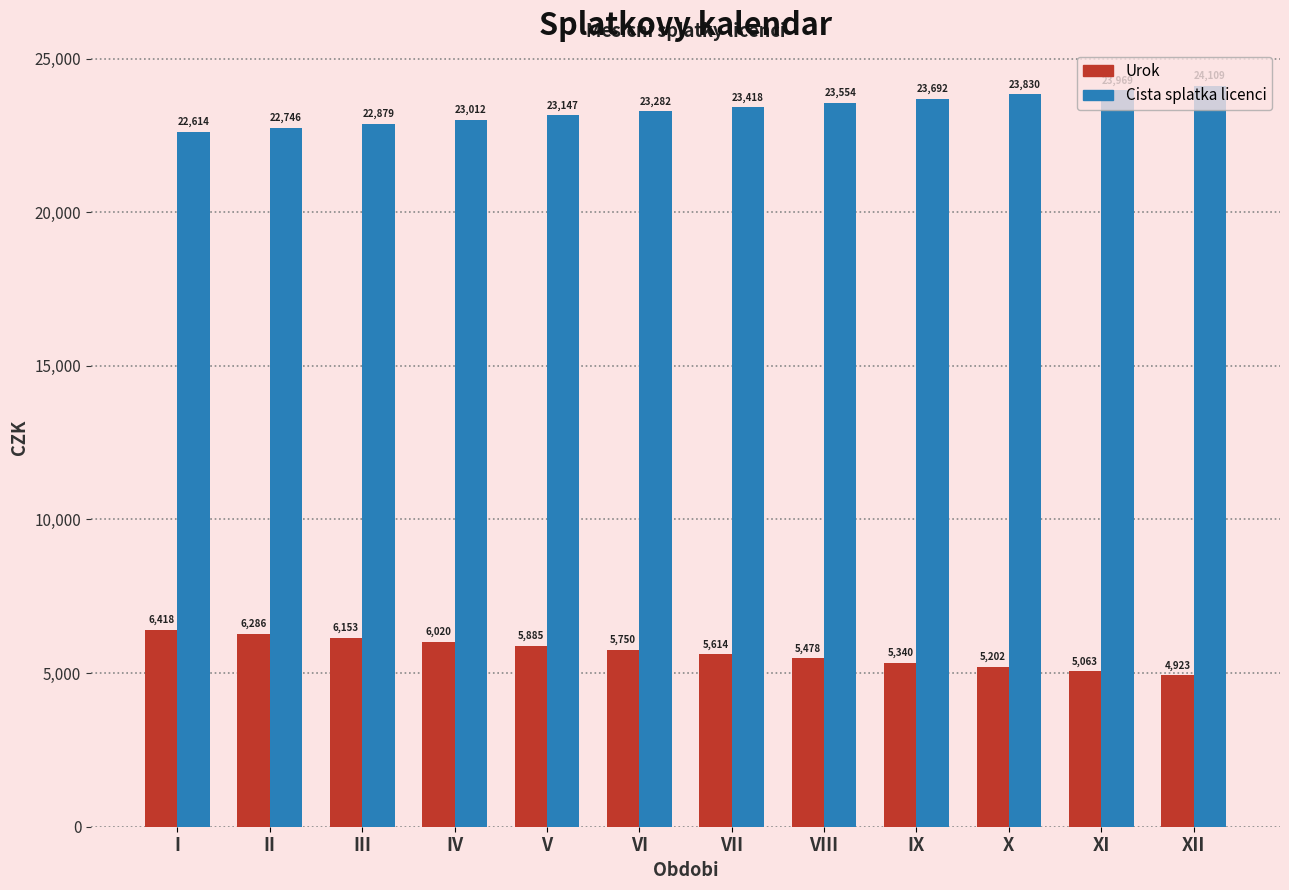

What is the total value across all series at XII?

29032.0